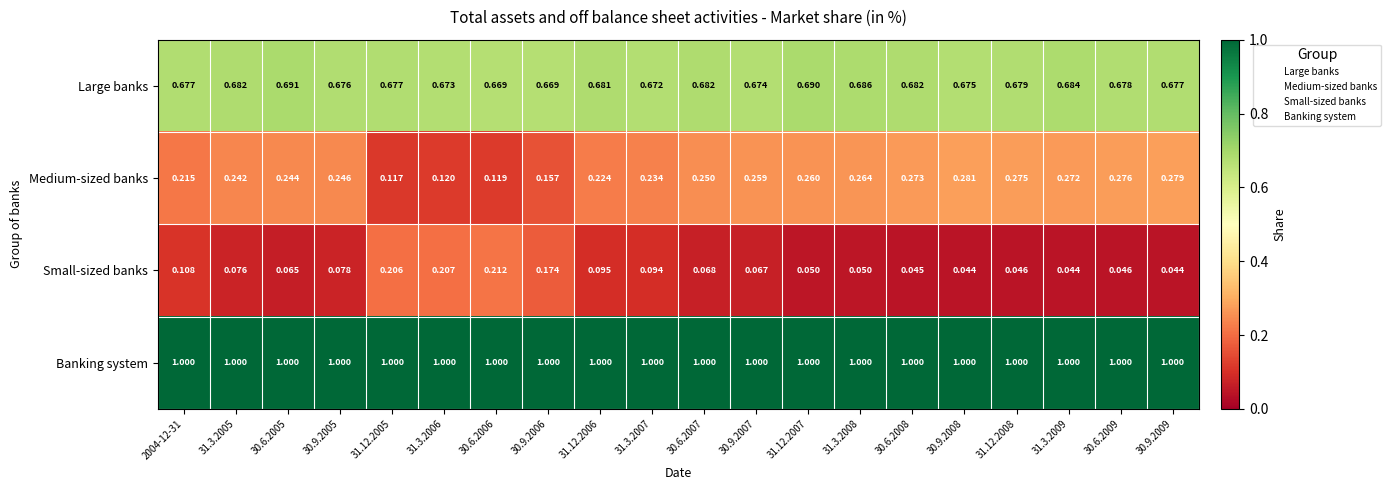

List the series in order of their overall mean, lowest first.

Small-sized banks, Medium-sized banks, Large banks, Banking system